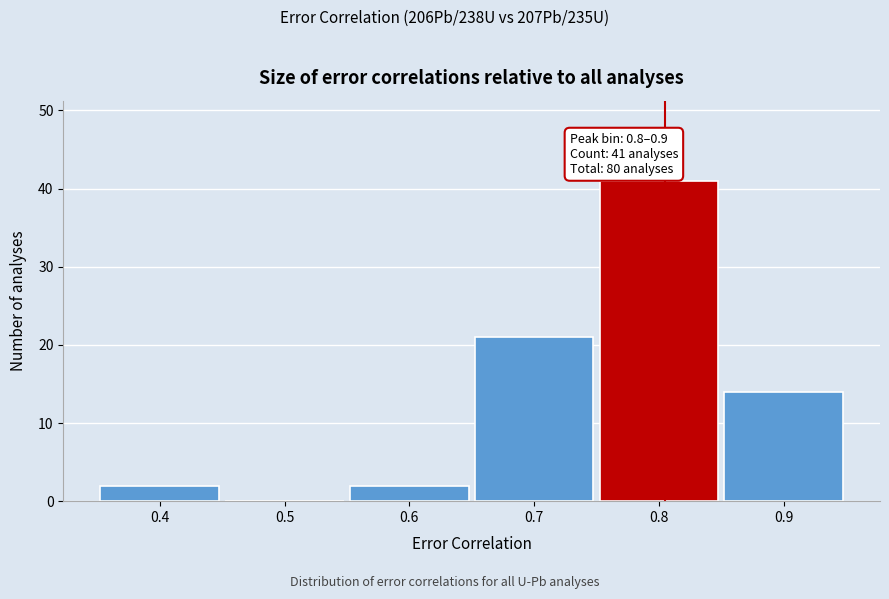

Reading left to right, extract all data points from this chart.

0.4=2	0.5=0	0.6=2	0.7=21	0.8=41	0.9=14